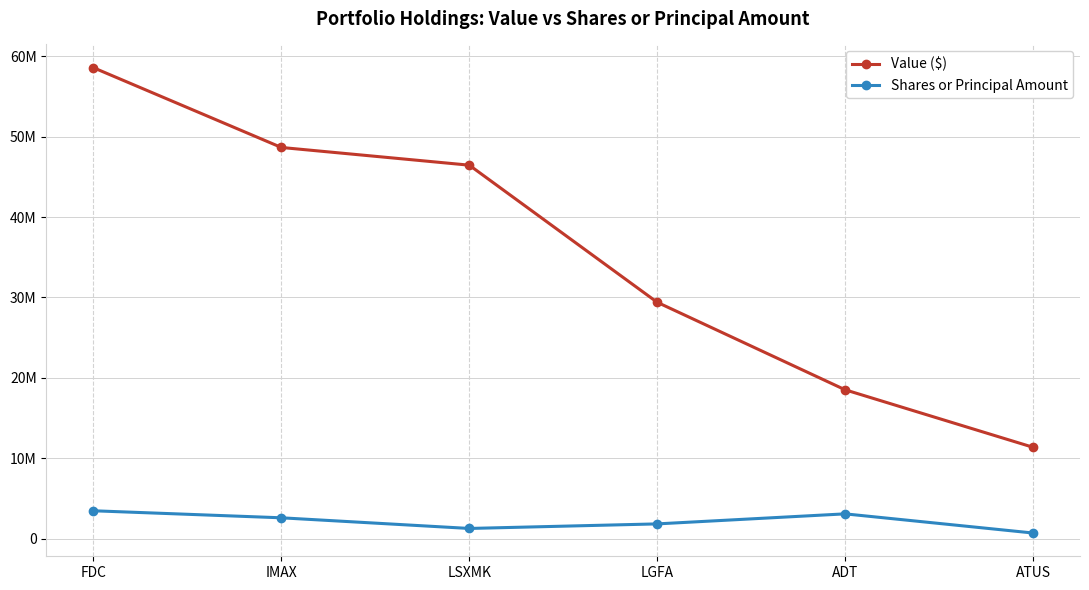

Where is Value ($) nearest to the value 34978500?

LGFA